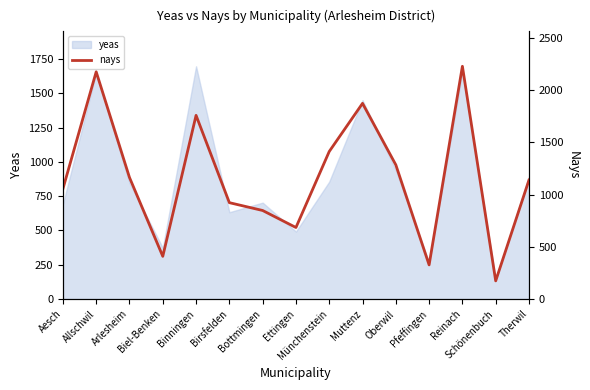

What is the sum of all values?

17461